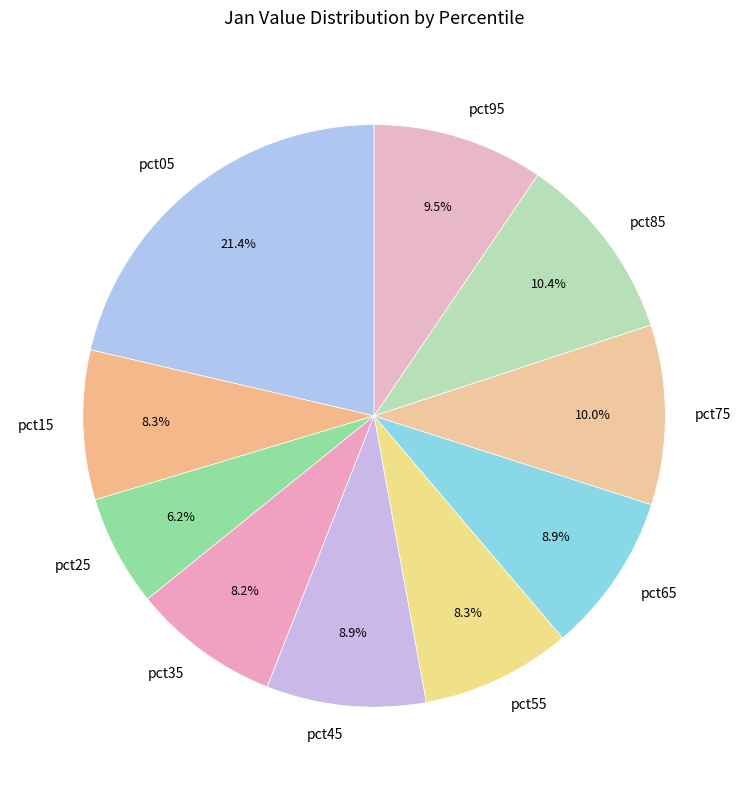

Between pct25 and pct85, which is larger?

pct85